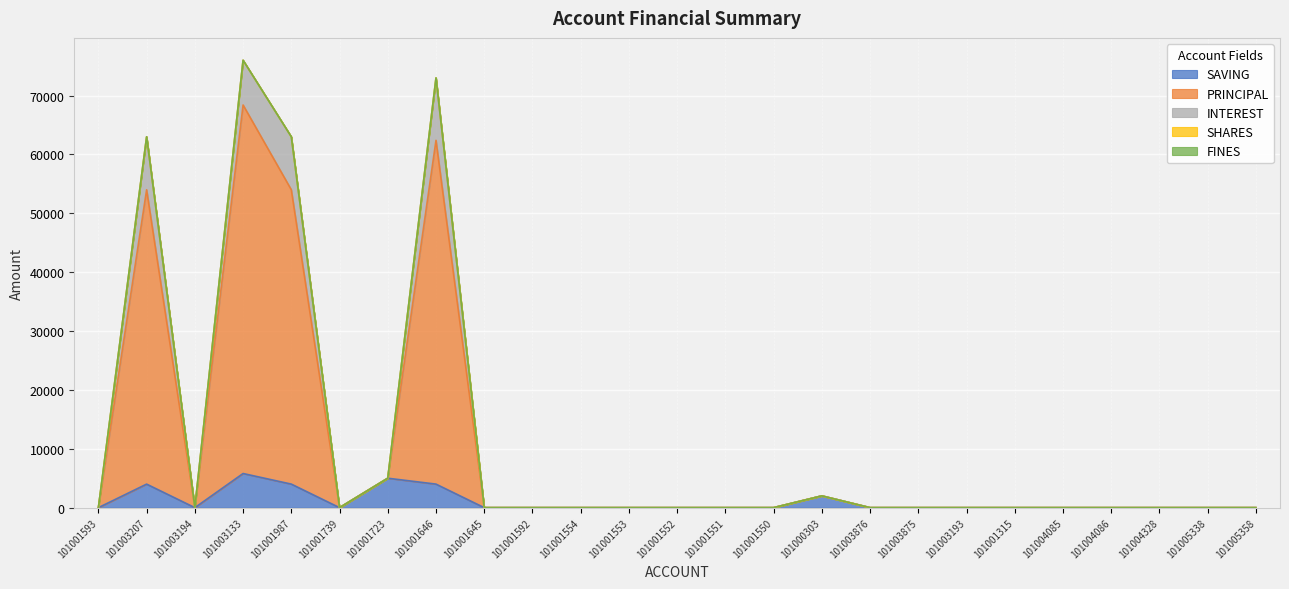

How many data points does each series have?

25